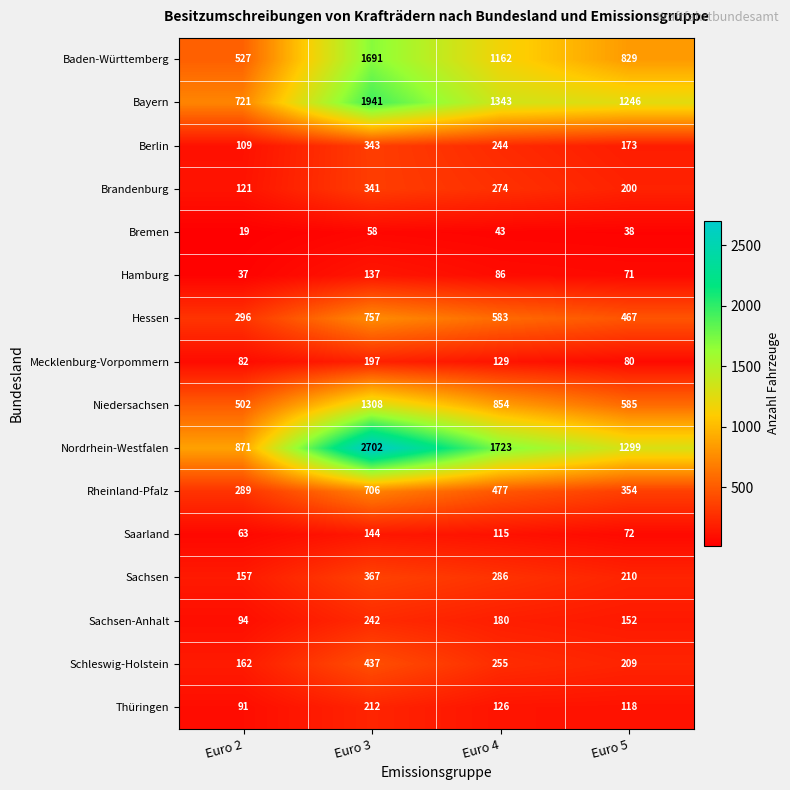

How many categories are shown in the chart?

4